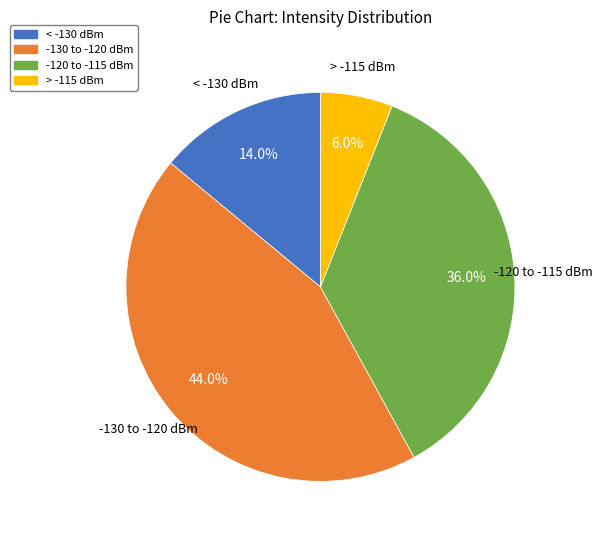

What is the largest slice in the pie chart?

-130 to -120 dBm